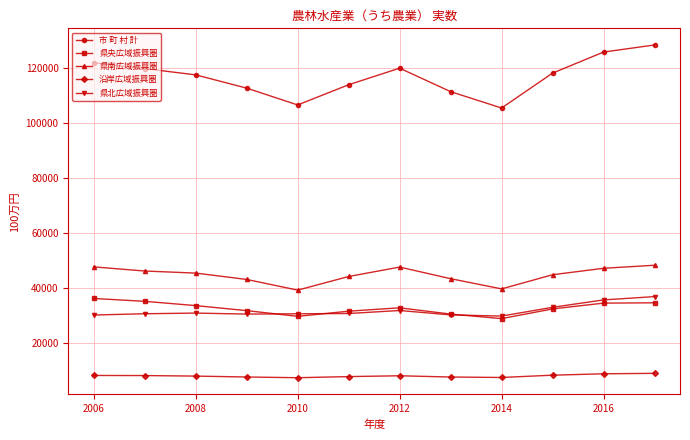

True or false: 県北広域振興圏 and 市 町 村 計 cross at least once.

False